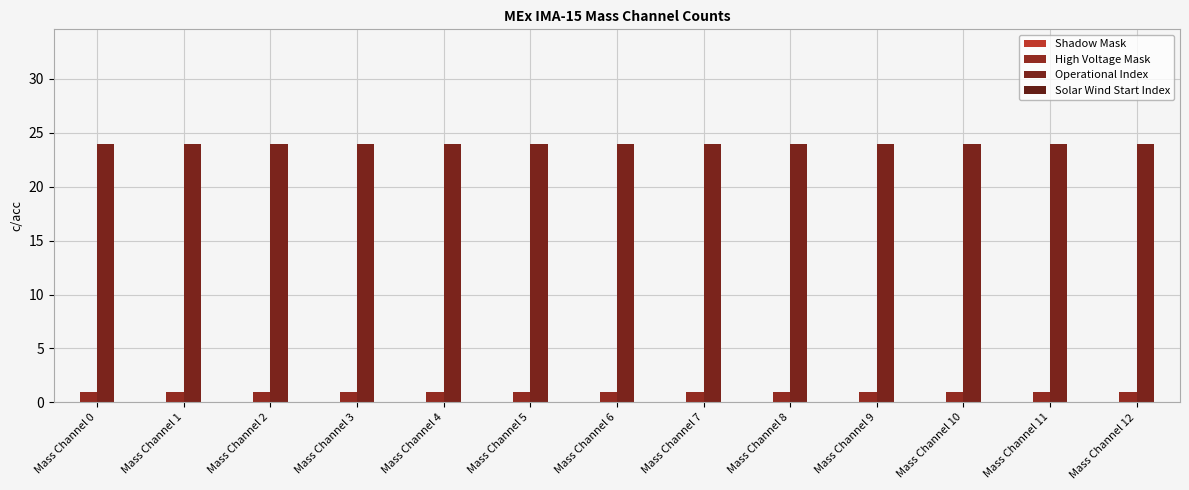

Is the value of Operational Index at Mass Channel 3 greater than the value of High Voltage Mask at Mass Channel 8?

Yes